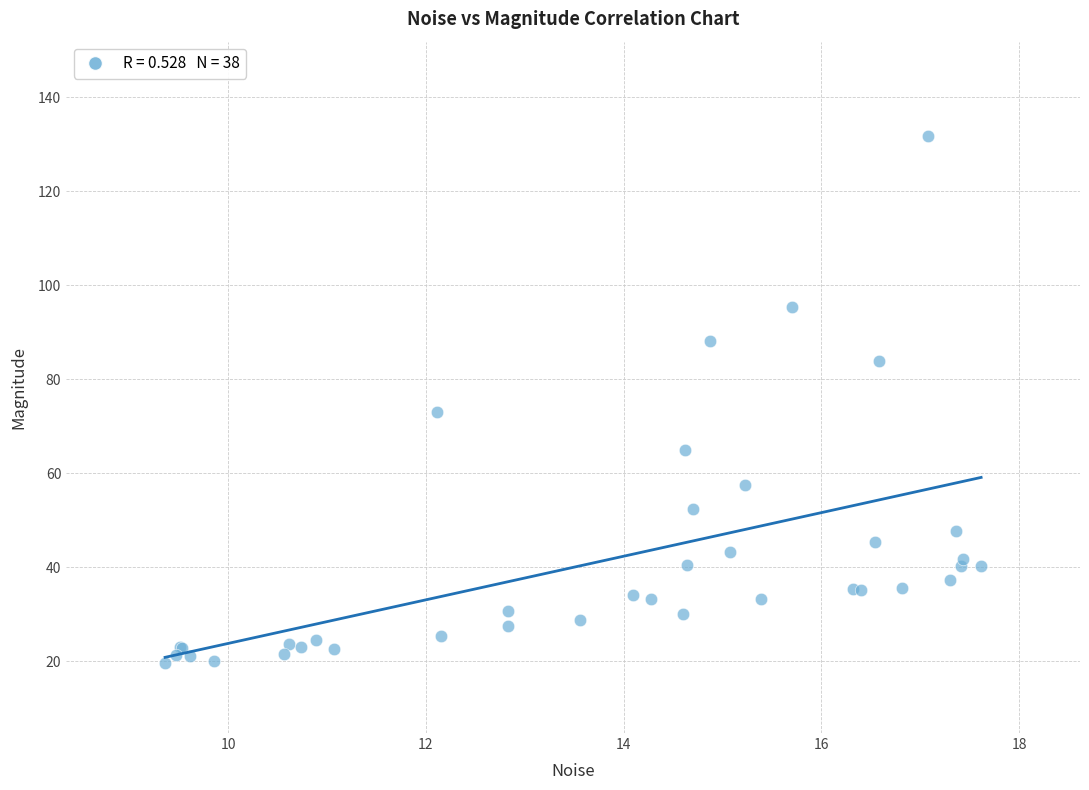

What Y value in the scatter plot is closest to 75?

73.1